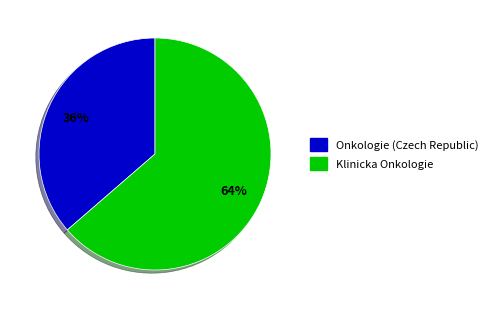

To the nearest percent, what percentage of the pie is Onkologie (Czech Republic)?

36%